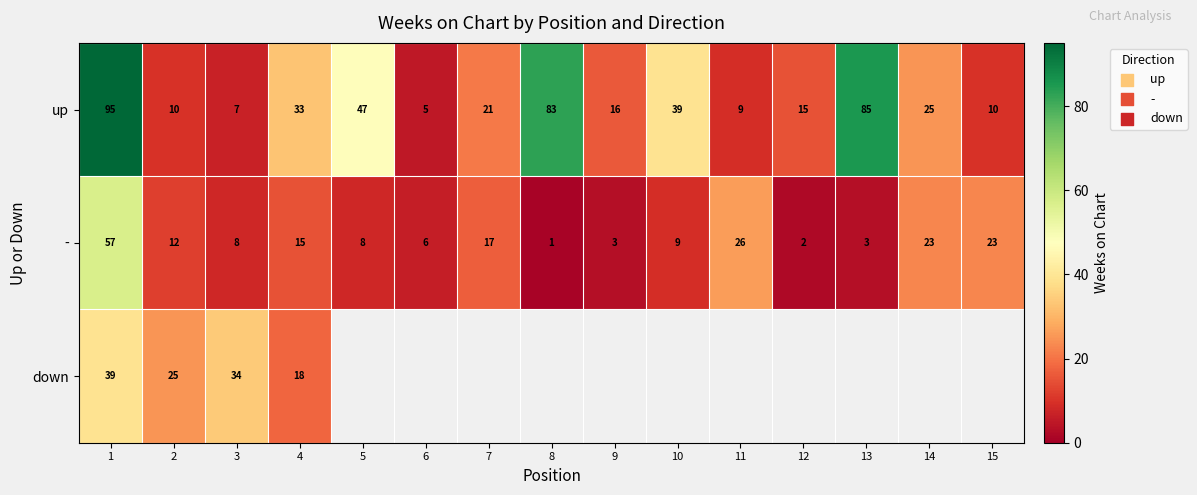

What is the maximum value for up?

95